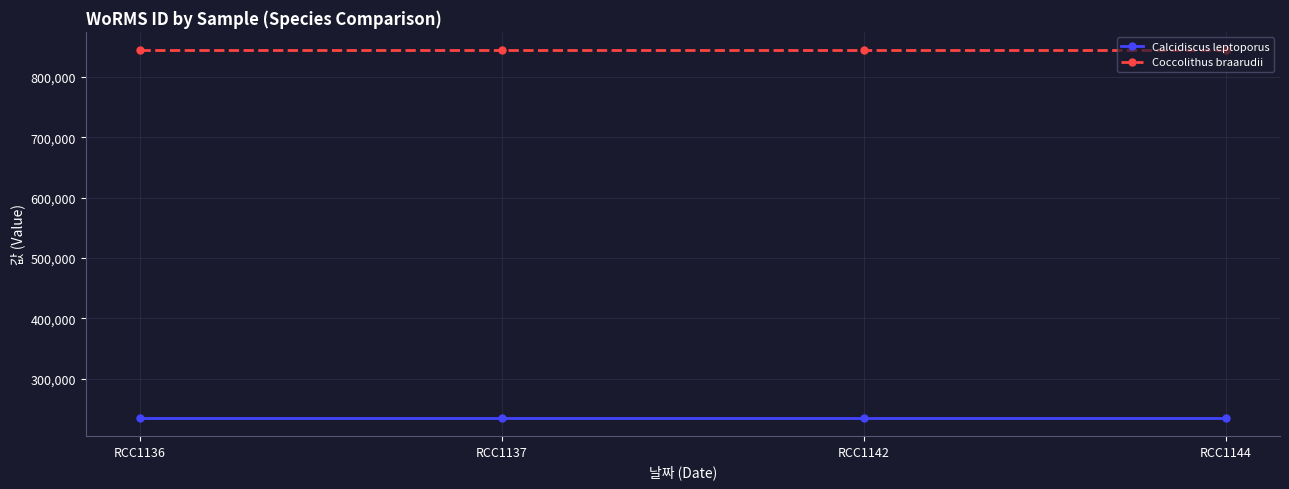

True or false: Calcidiscus leptoporus has a value of 235923 at RCC1136.

True